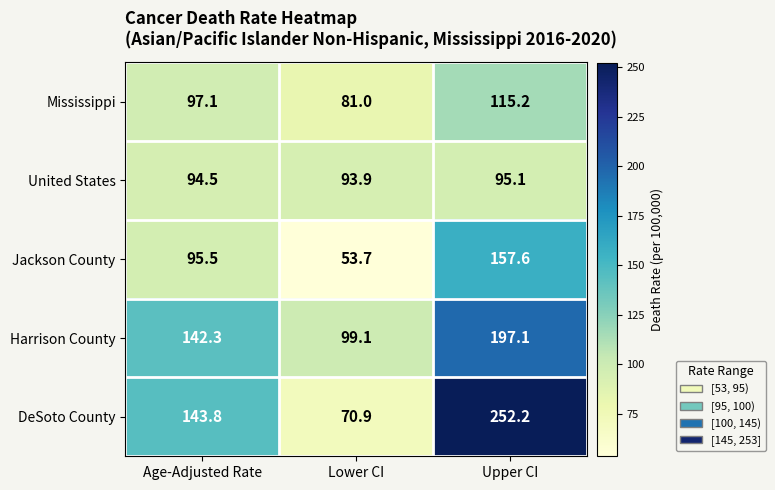

What is the average value of the Mississippi series?

97.8